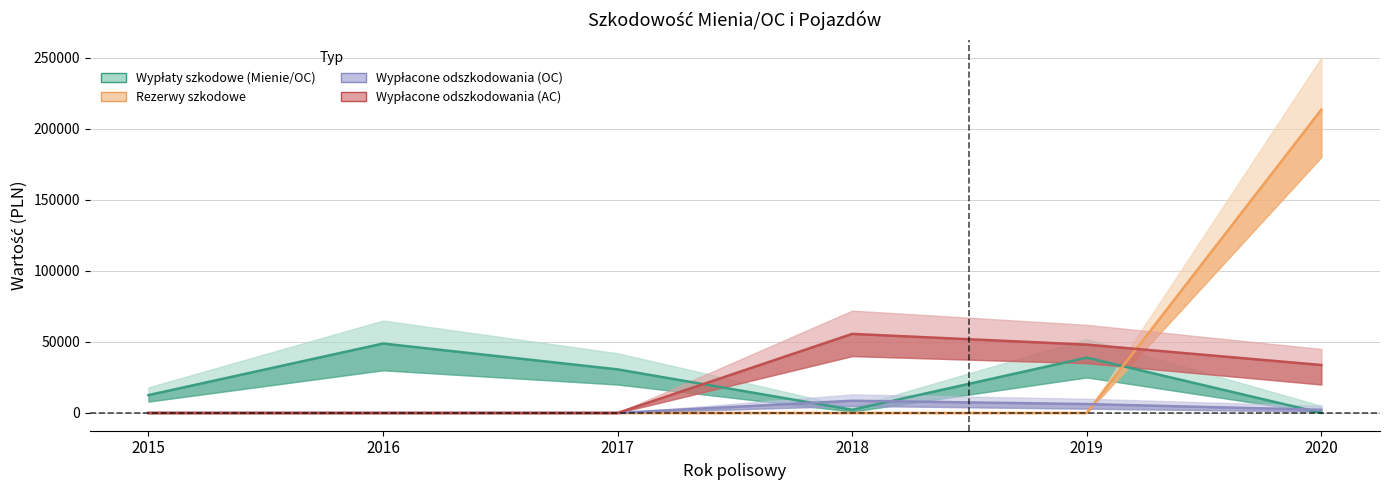

At which category does Wypłaty szkodowe (Mienie/OC) reach its first local peak?

2016